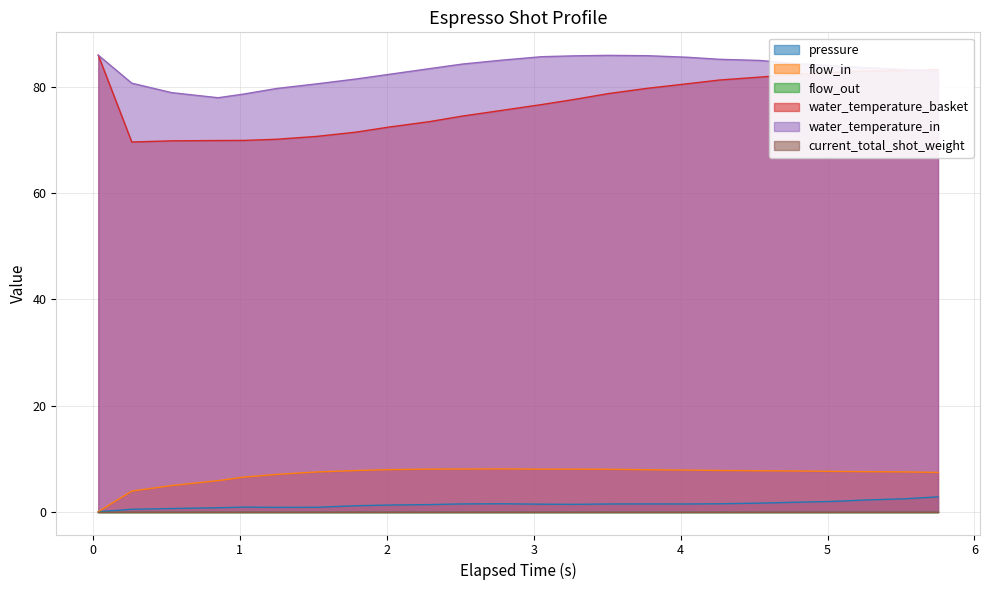

True or false: water_temperature_basket has more than 0 interior local peaks.

False